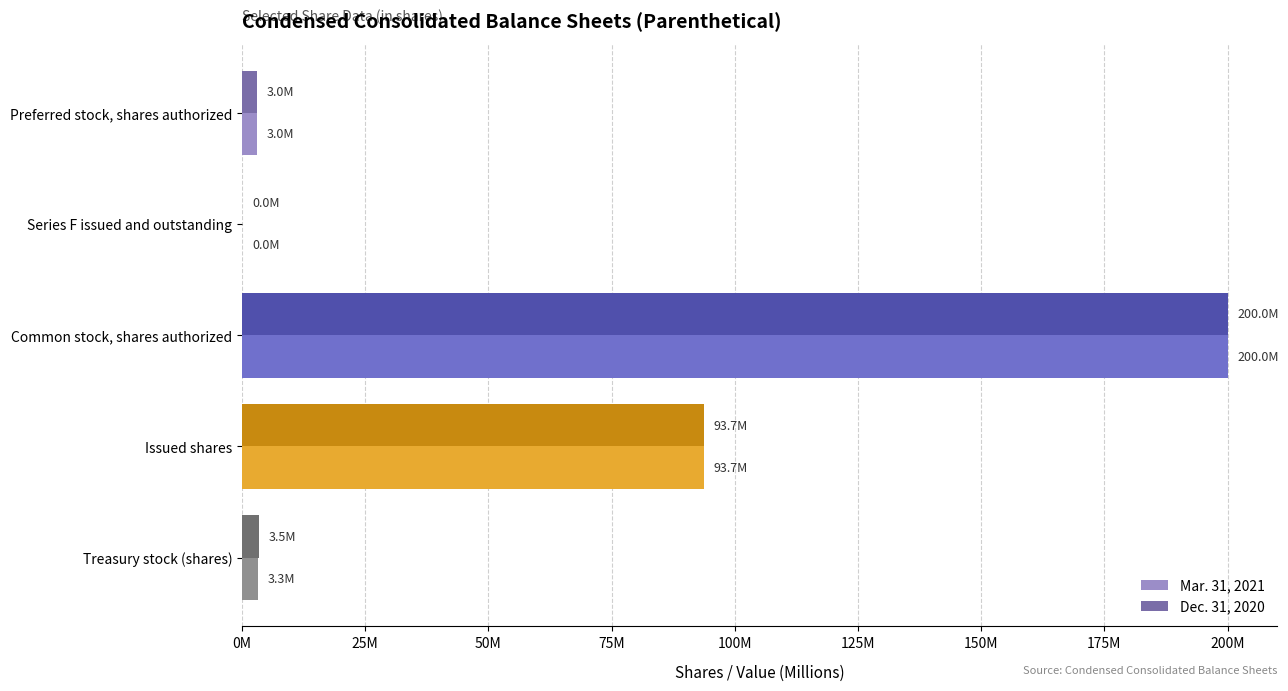

Which series has the largest total across all categories?

Dec. 31, 2020